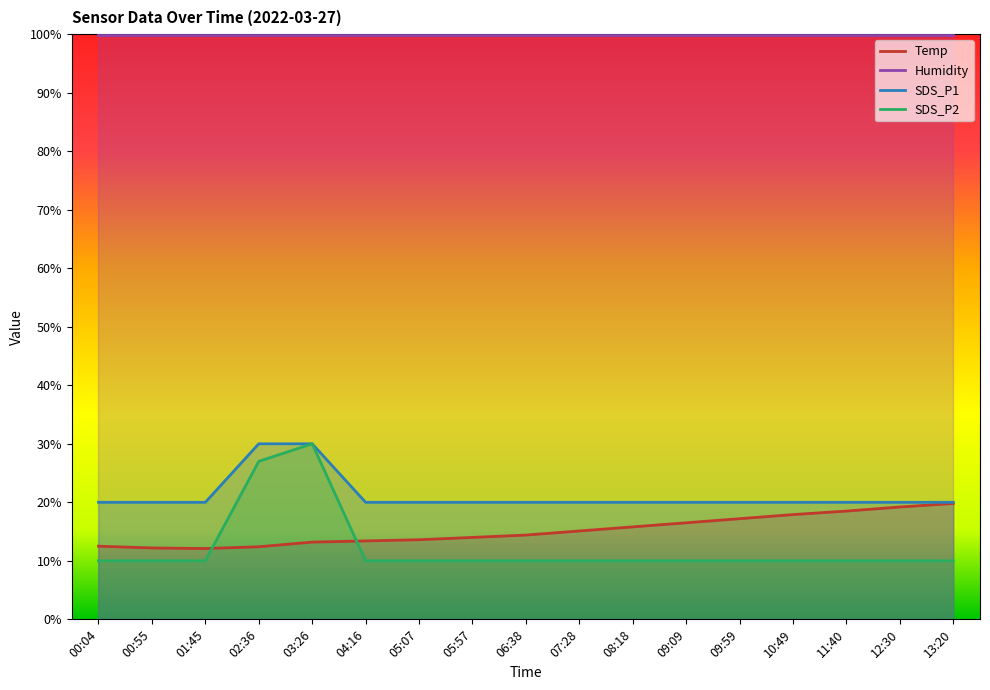

The SDS_P2 series shows 10.0 at 00:55. True or false?

True